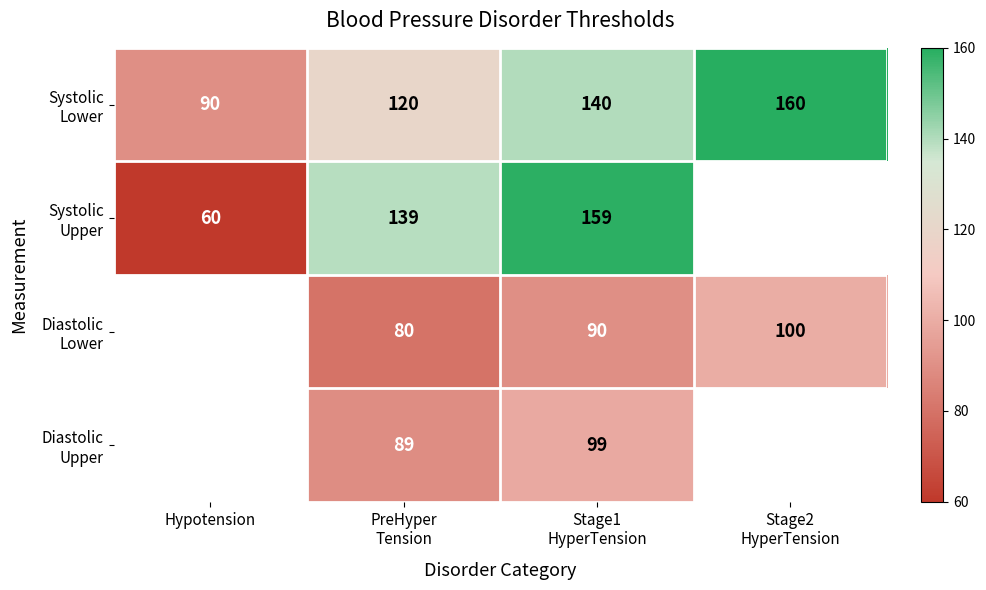

The value of Systolic Lower at Hypotension is 90.0. True or false?

True